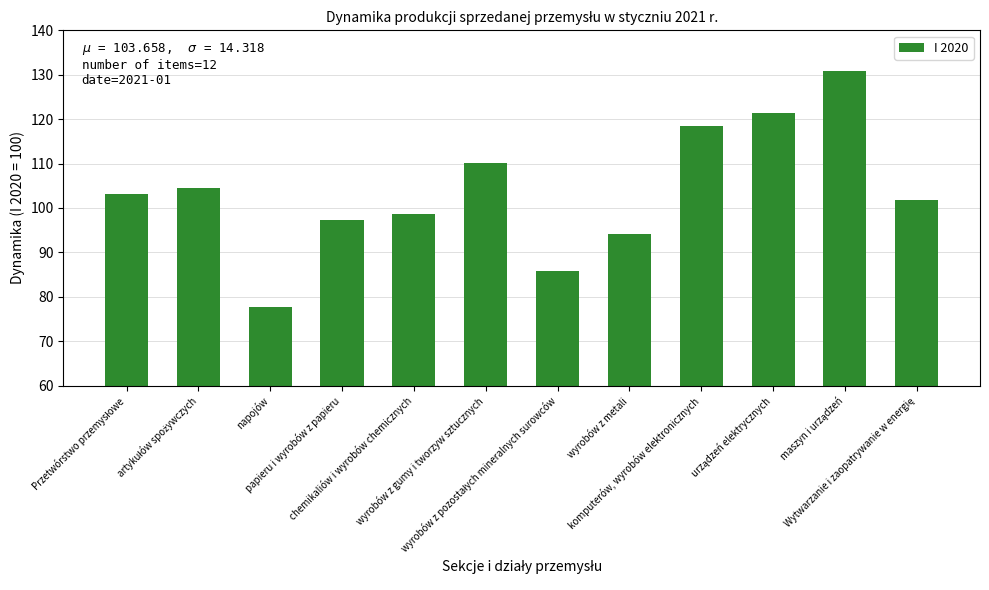

What is the difference between the maximum and minimum values?

53.1